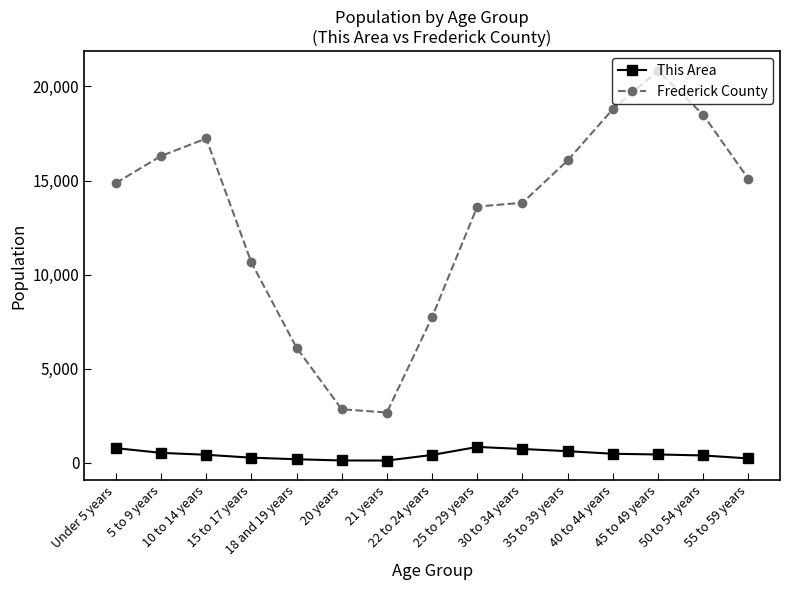

In This Area, how many points are higher than both neighbors (excluding endpoints)?

1